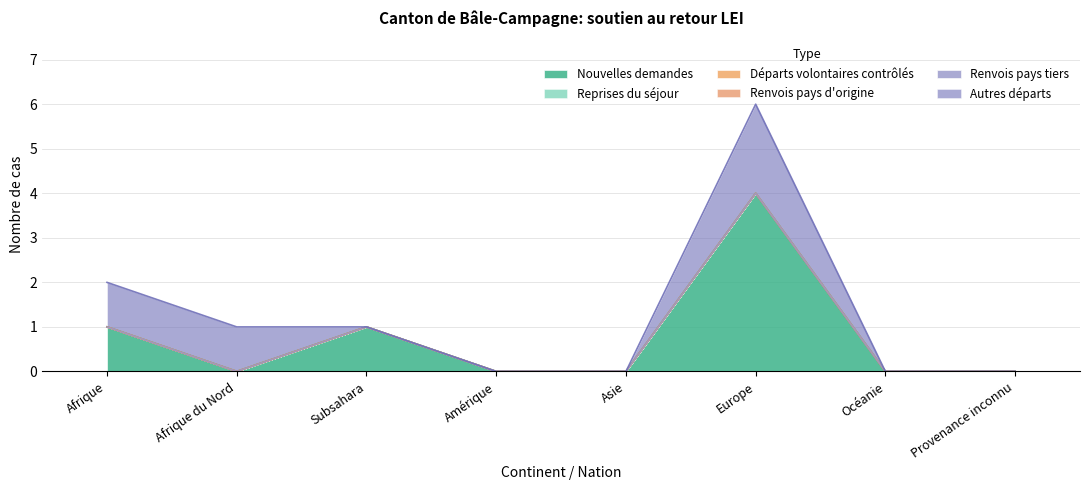

Which series has the largest total across all categories?

Nouvelles demandes